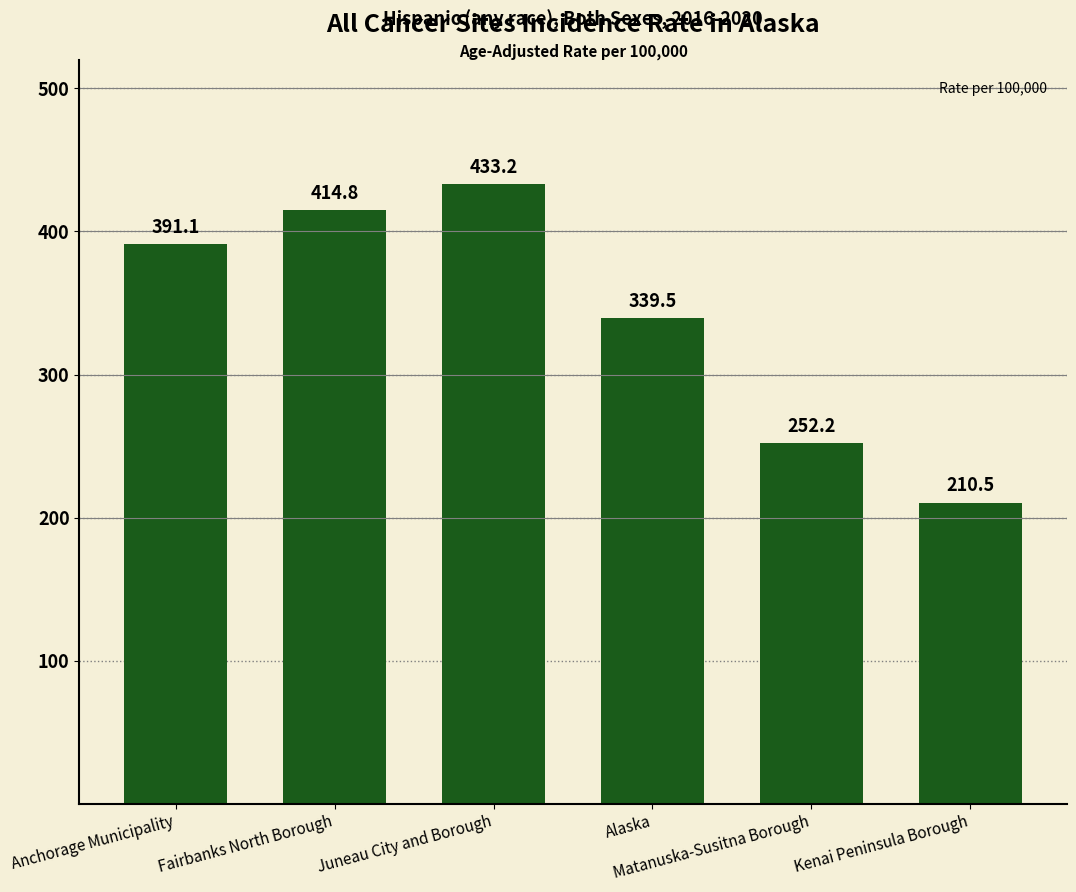

What is the average value?

340.2